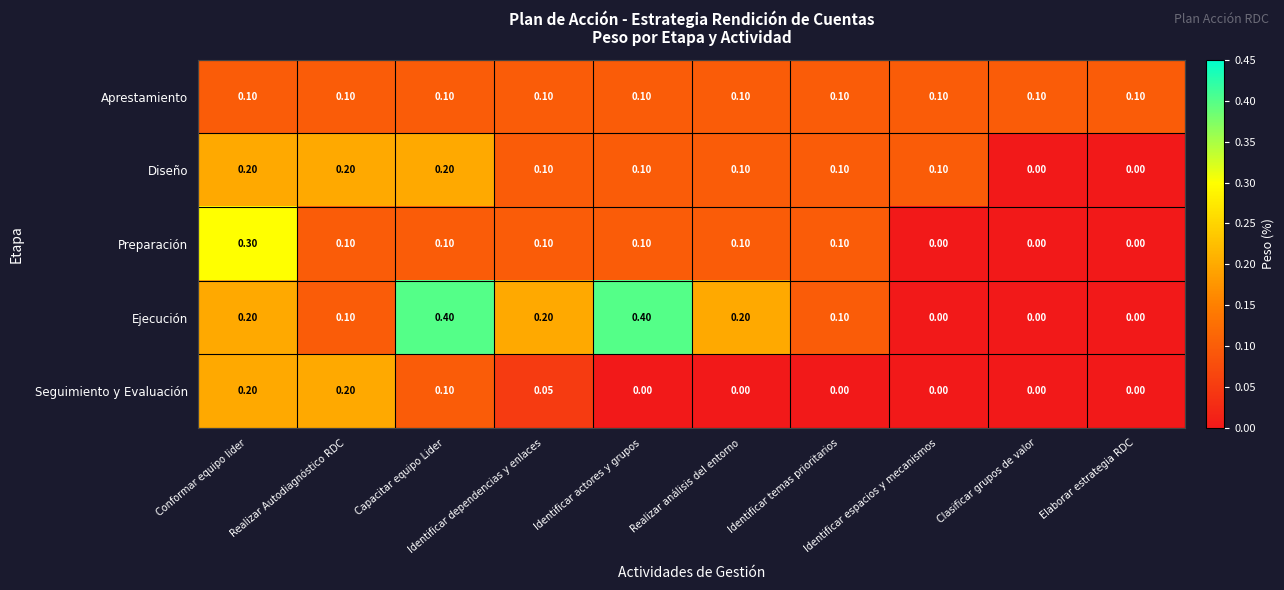

Which series has the largest range (max minus min)?

Ejecución